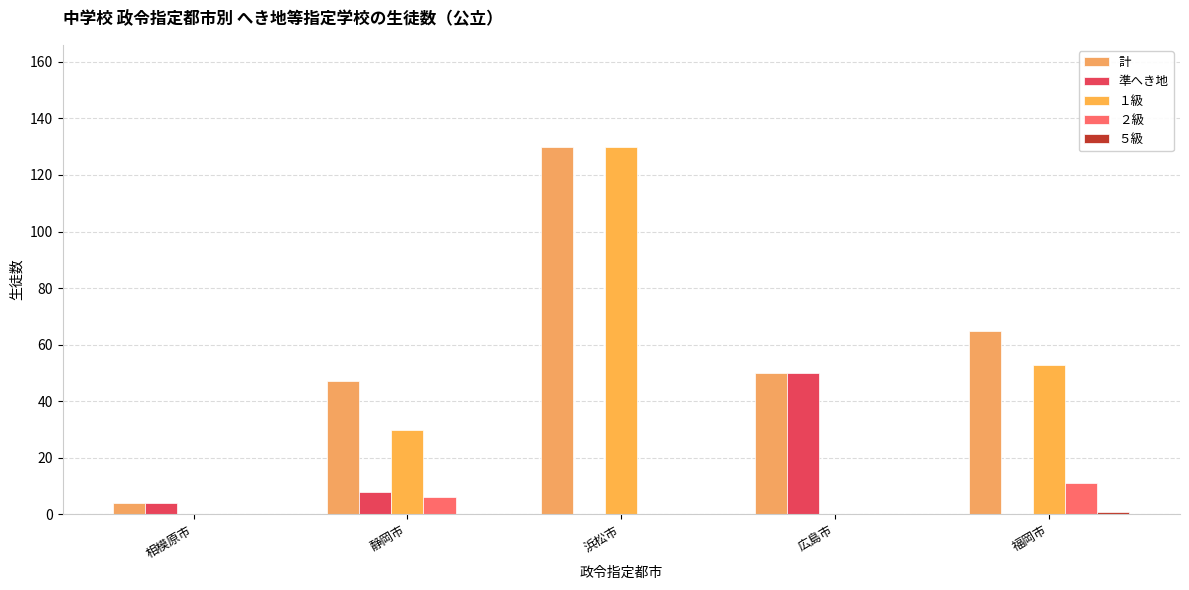

How many series are shown in this chart?

5